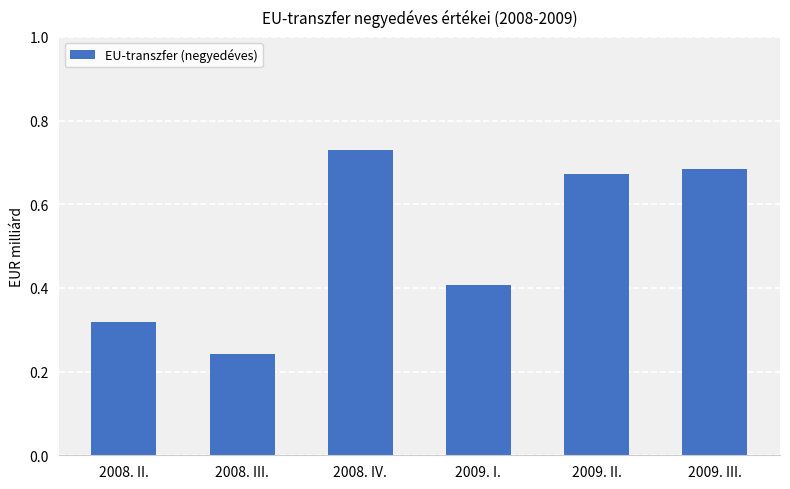

What is the average value?

0.5